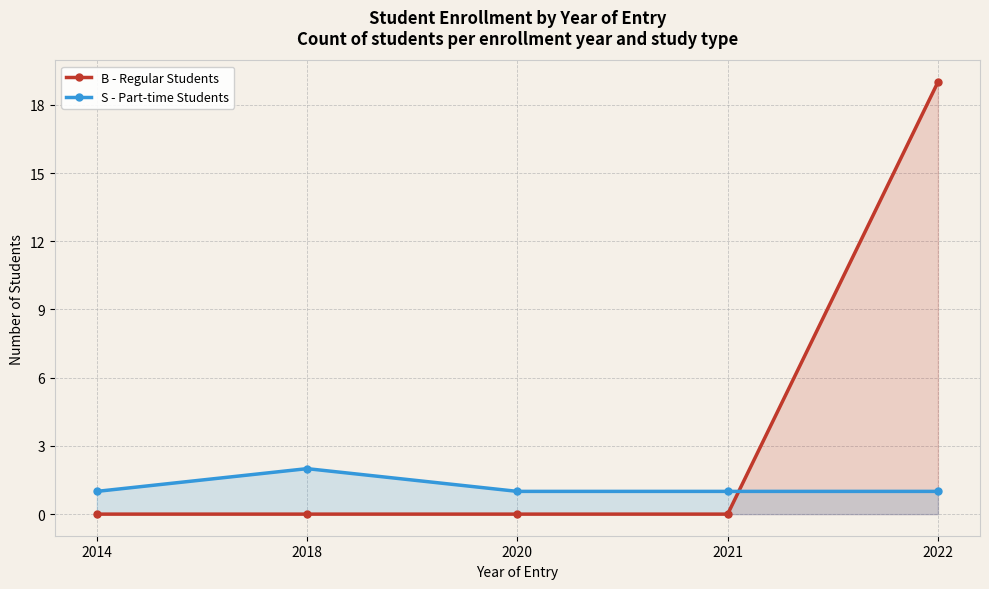

How many data points does each series have?

5